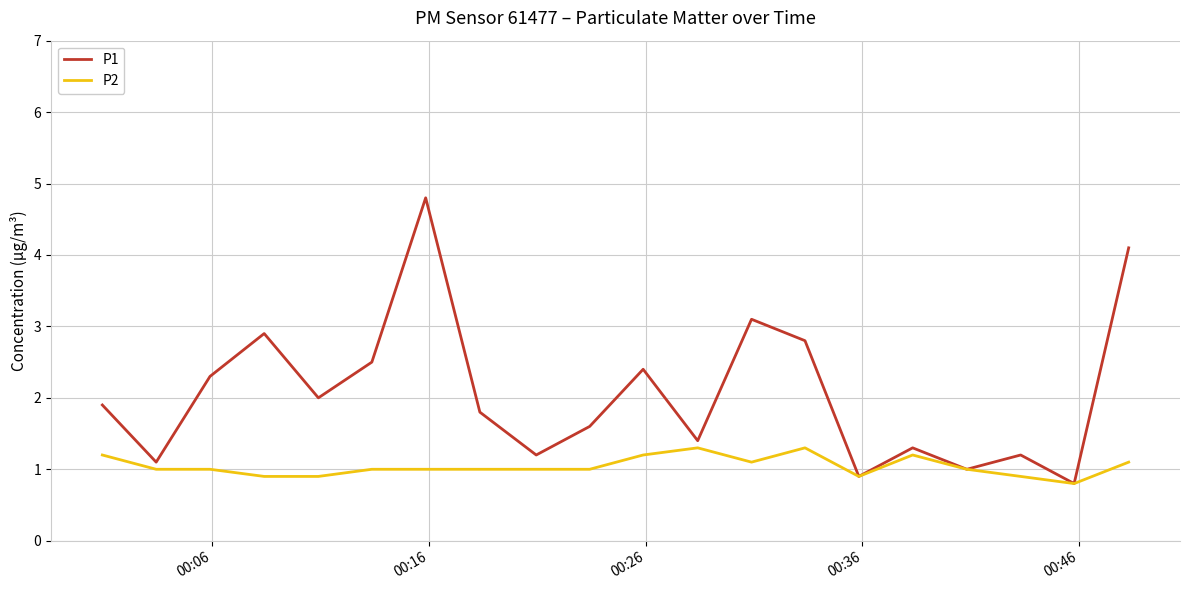

What is the highest value of the P1 series?

4.8